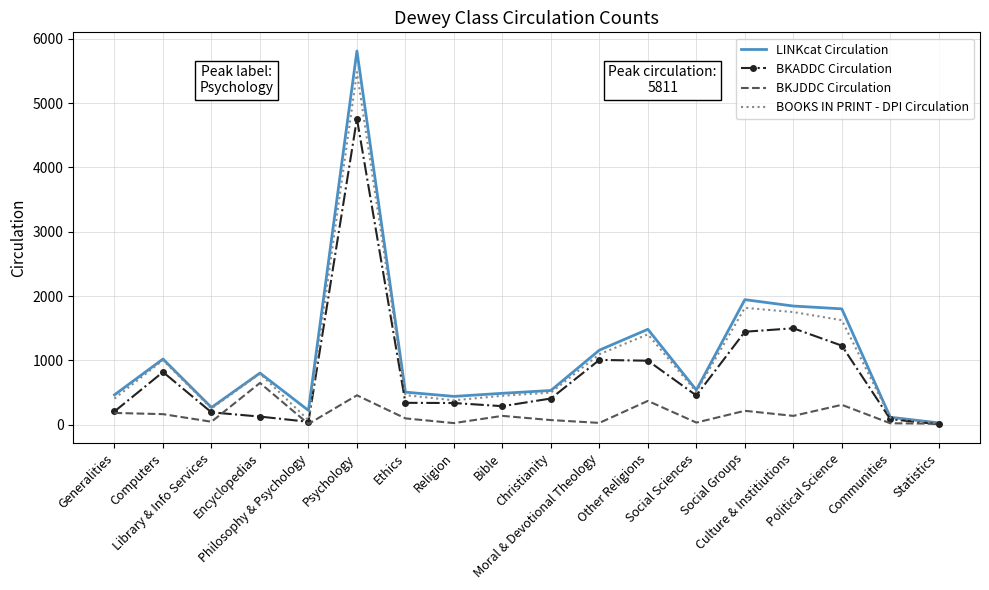

The value of BKJDDC Circulation at Generalities is 184. True or false?

True